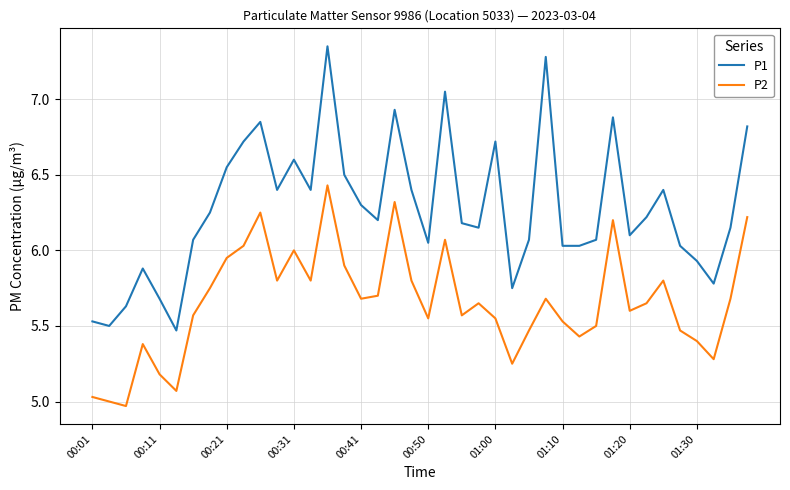

List the series in order of their peak value, highest first.

P1, P2